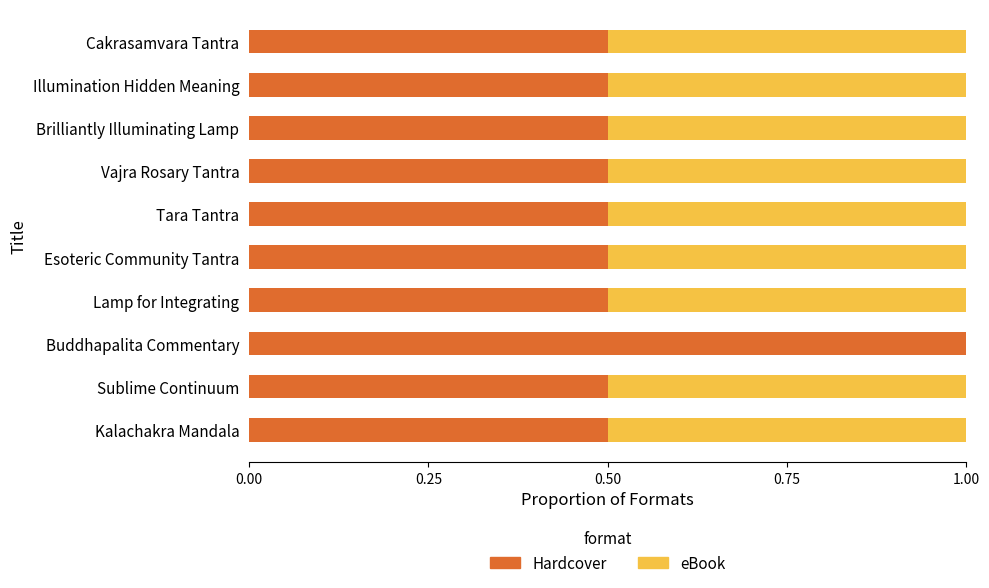

What is the highest value of the Hardcover series?

1.0